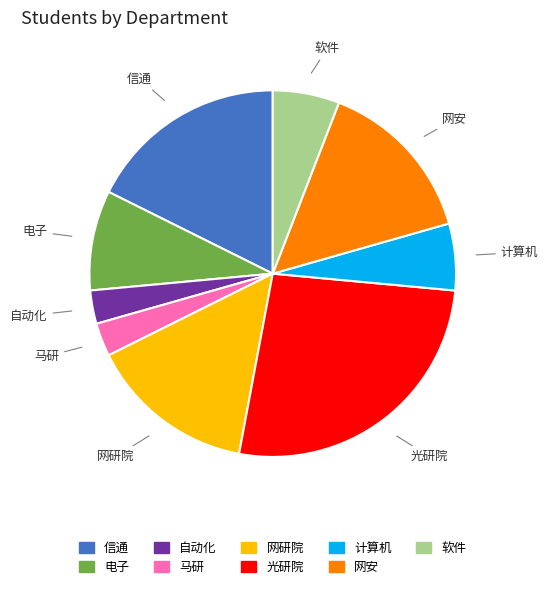

Approximately how many times larger is the value at 电子 compared to 马研?

3.0